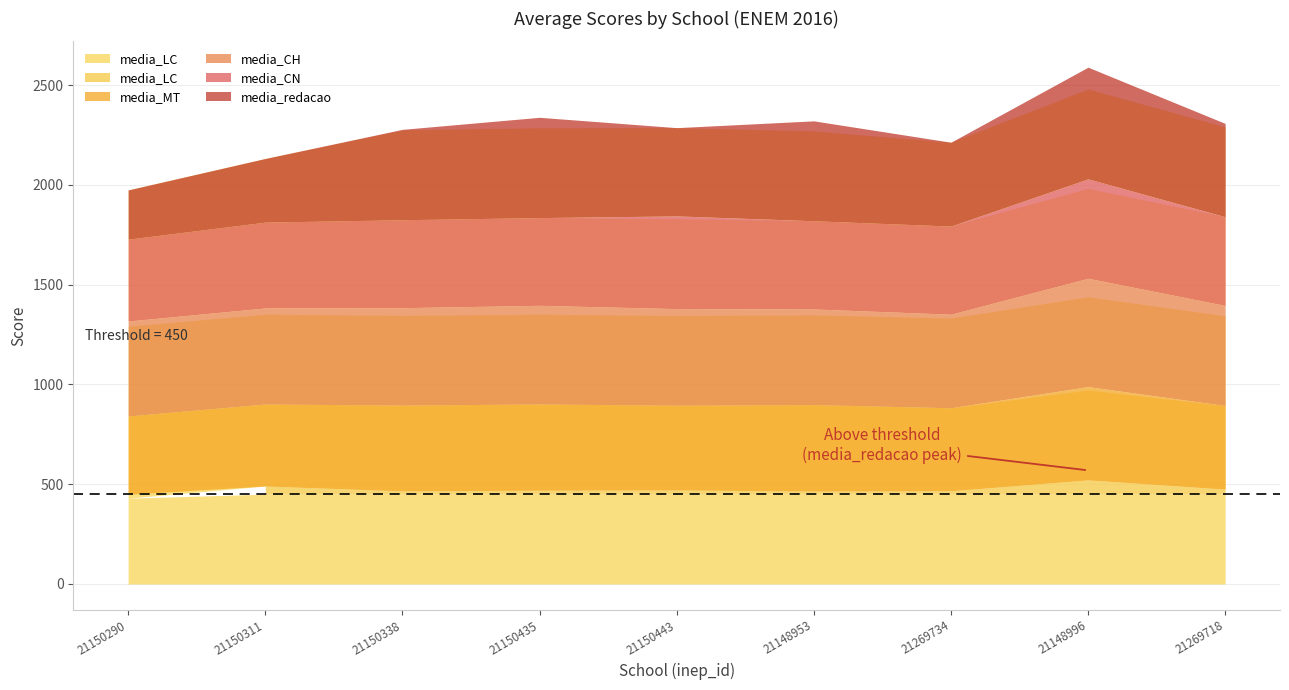

In media_redacao, how many points are higher than both neighbors (excluding endpoints)?

3